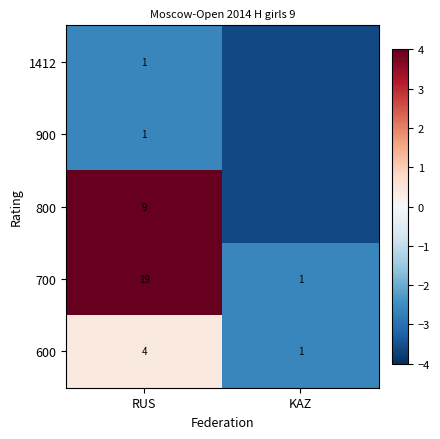

Is it true that 1412 equals 0.5 at RUS?

False